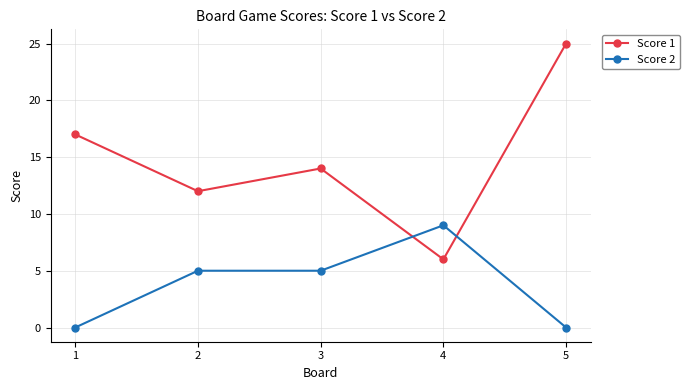

After their last crossing, which series has the higher values: Score 2 or Score 1?

Score 1